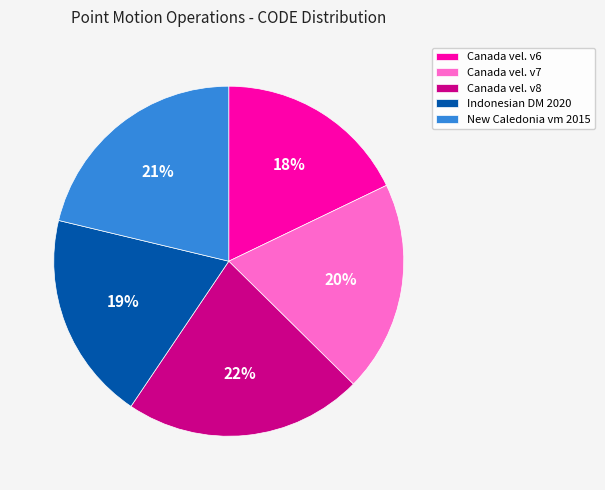

Is there a majority slice in this chart?

No